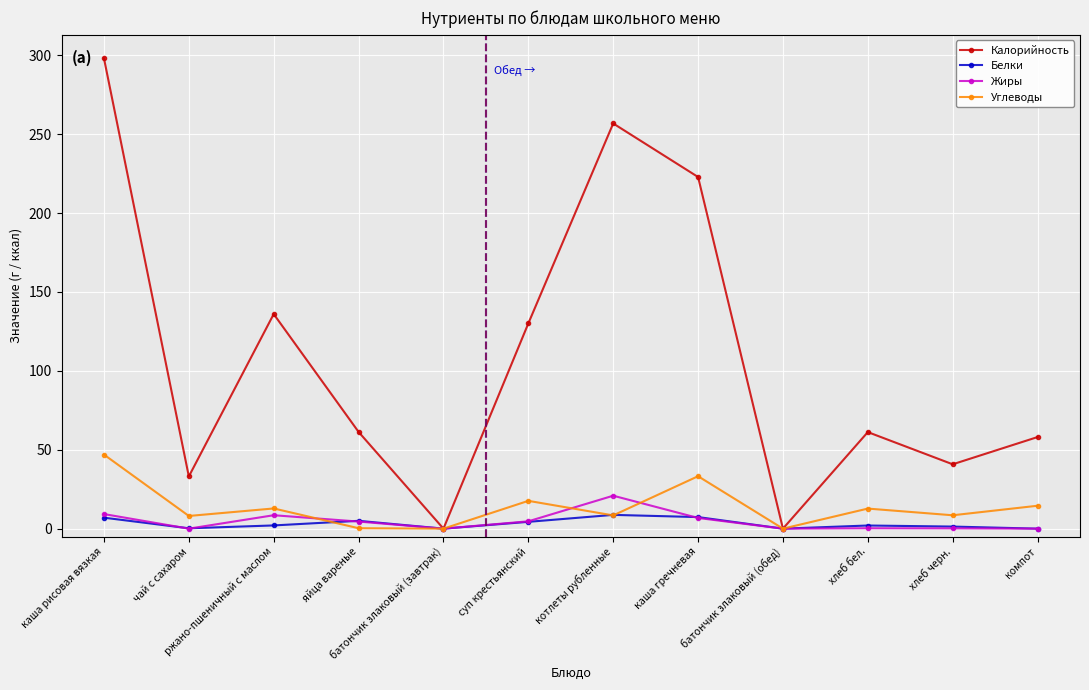

At which category is the sum across all series the highest?

каша рисовая вязкая